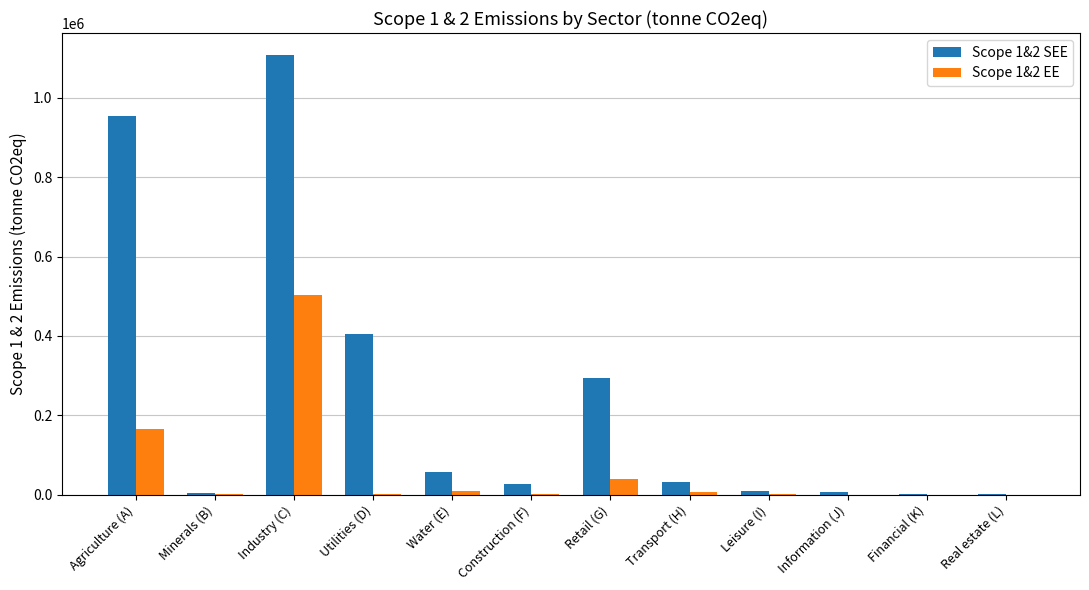

Where does the Scope 1&2 EE series first go above 1842?

Agriculture (A)